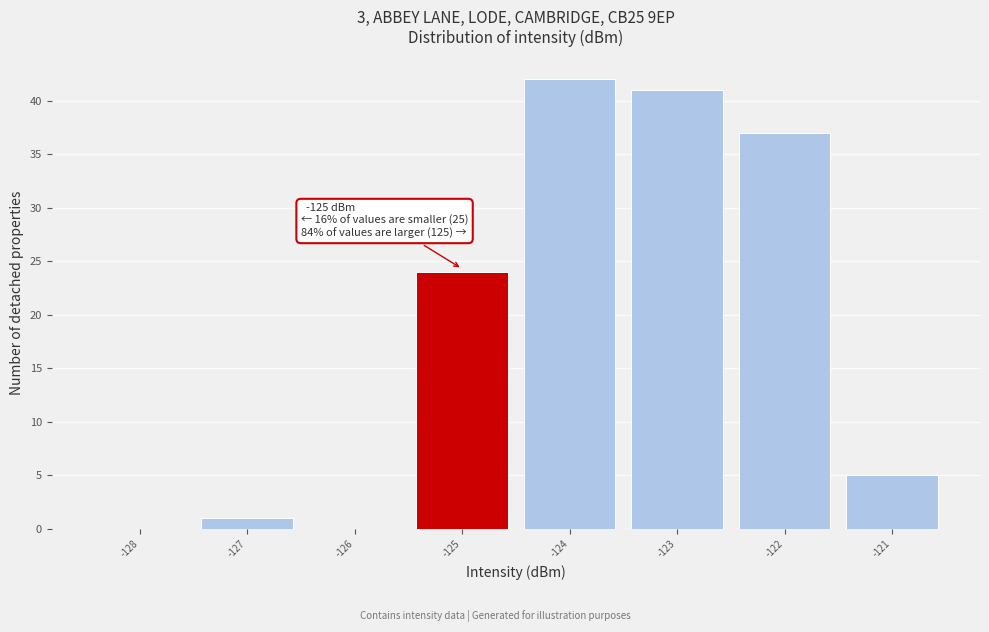

Which range on the x-axis has the tallest bar?

-124.5 to -123.5